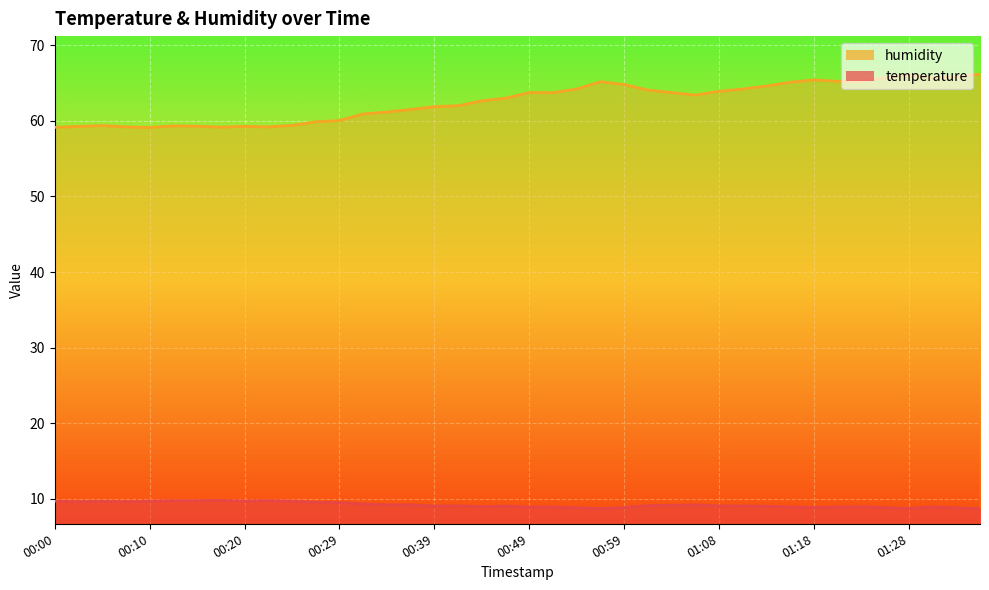

What is the value of the humidity point at the 30th from the left?

64.2